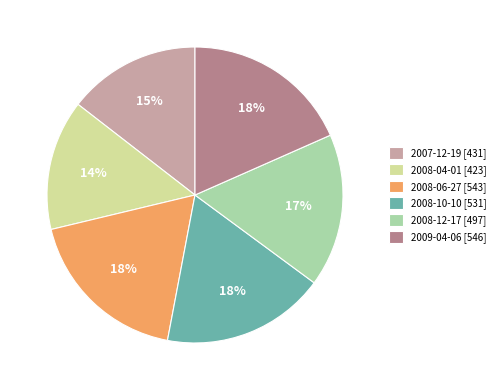

To the nearest percent, what portion does 2009-04-06 [546] represent?

18%